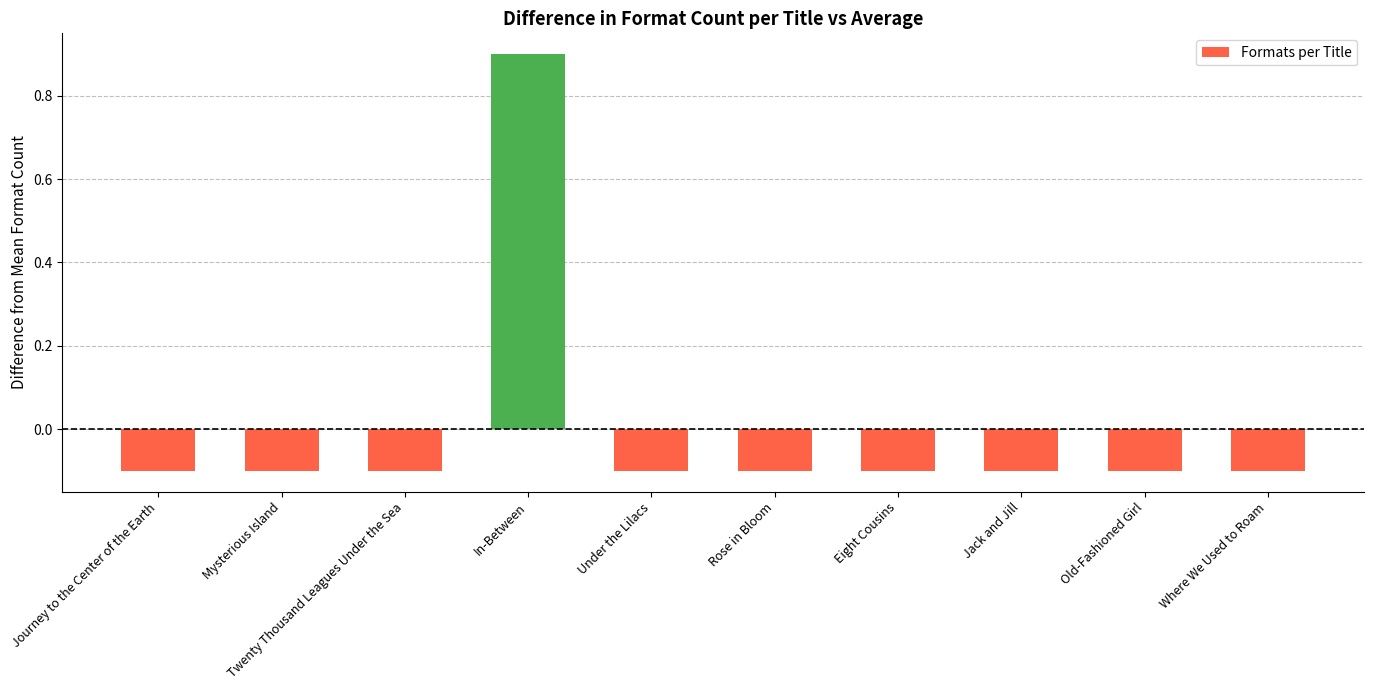

How many values are between 0 and 1?

1